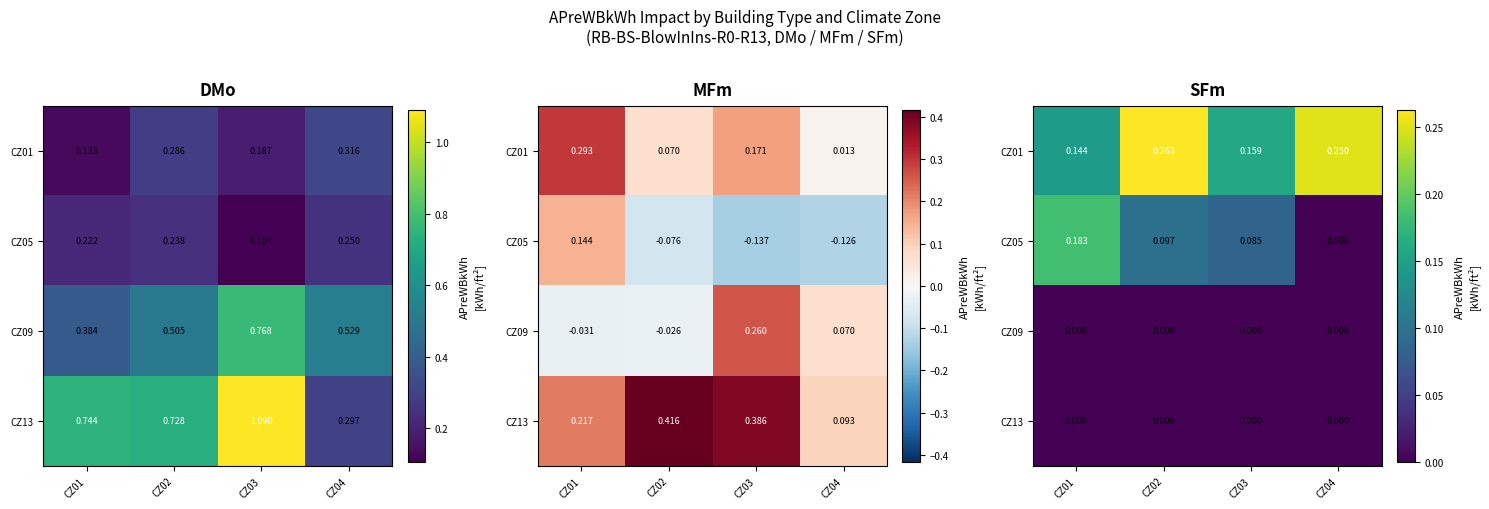

What is the difference between the CZ05 values at CZ02 and CZ04?

0.1